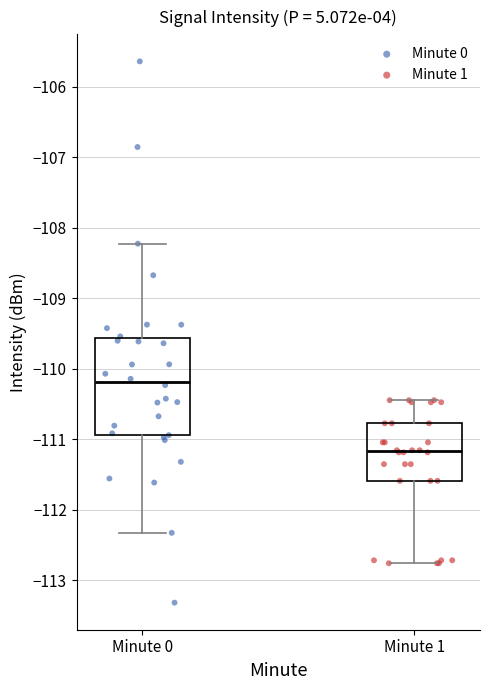

Where does the median line of the box for Minute 0 sit on the y-axis? The values are not printed on the chart, so give them approximately, as read against the axis.

-110.2